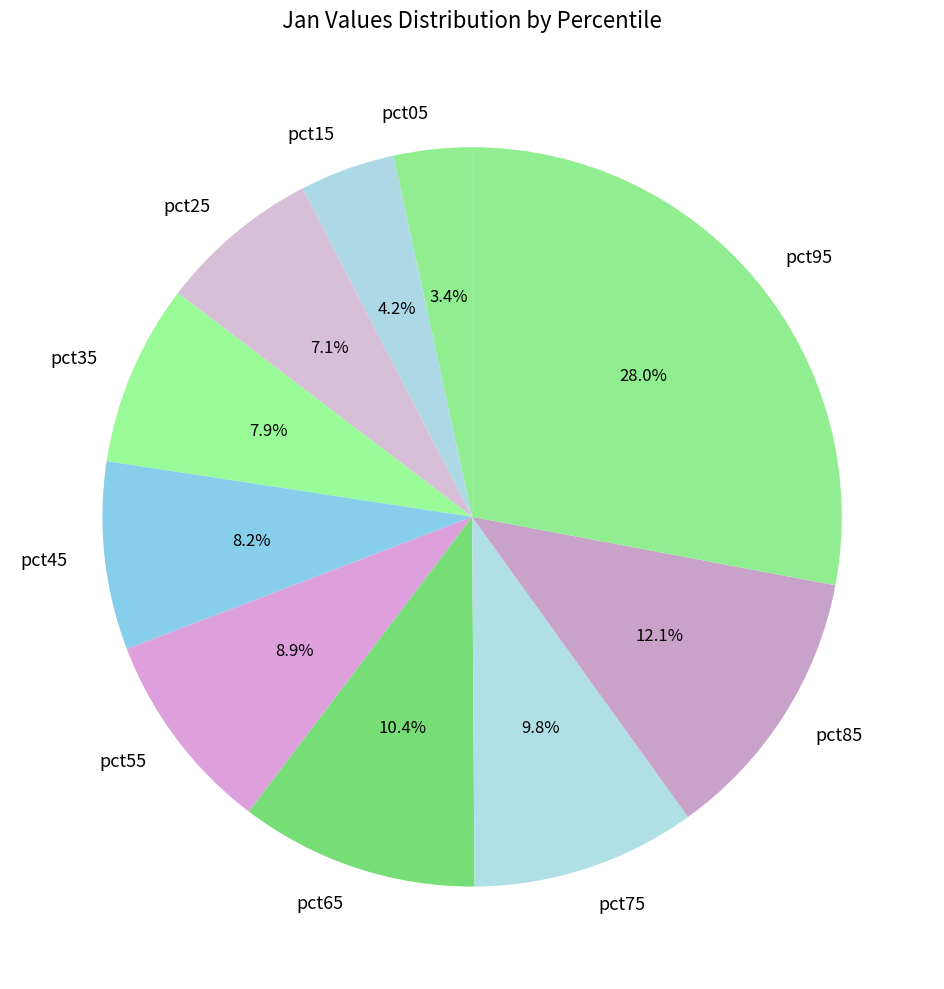

How many slices are in this pie chart?

10